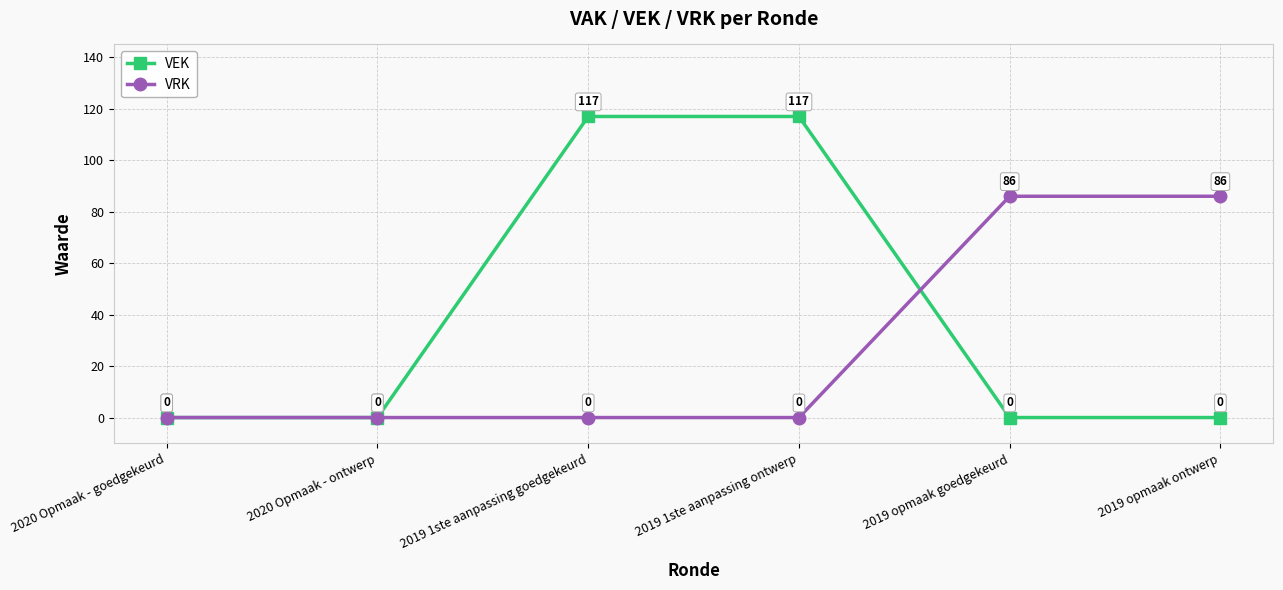

Reading left to right, what are all the values shown in this chart?

VEK: 0	0	117	117	0	0
VRK: 0	0	0	0	86	86